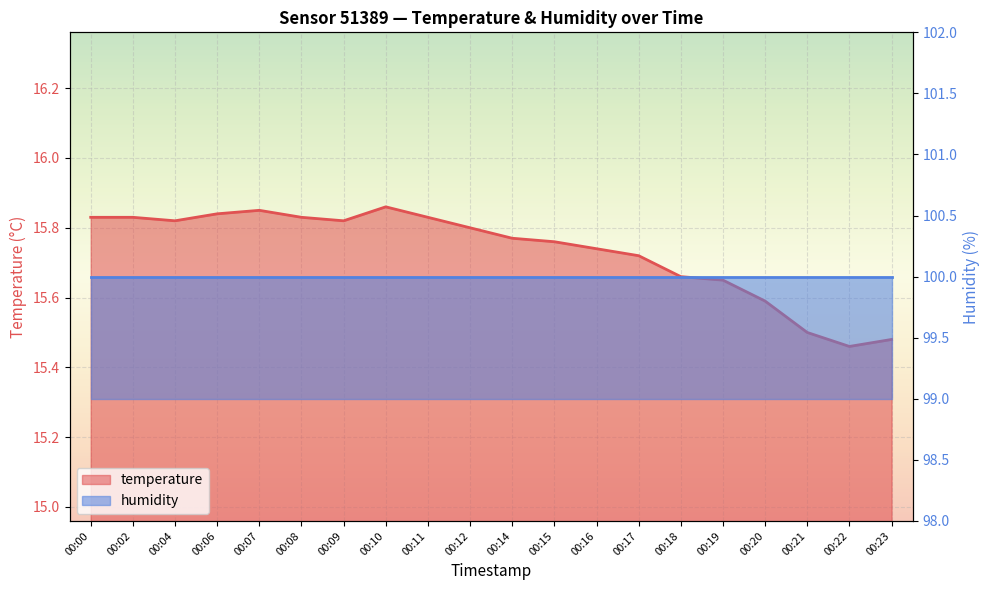

Reading left to right, list all the values displayed in this chart.

00:00=15.8	00:02=15.8	00:04=15.8	00:06=15.8	00:07=15.8	00:08=15.8	00:09=15.8	00:10=15.9	00:11=15.8	00:12=15.8	00:14=15.8	00:15=15.8	00:16=15.7	00:17=15.7	00:18=15.7	00:19=15.7	00:20=15.6	00:21=15.5	00:22=15.5	00:23=15.5